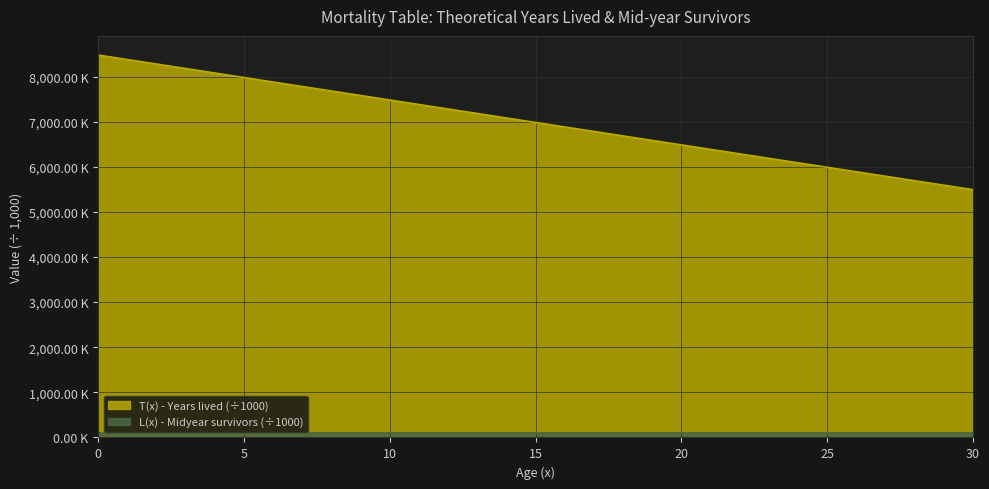

What are all the series names shown in the legend?

T(x) - Years lived (÷1000), L(x) - Midyear survivors (÷1000)